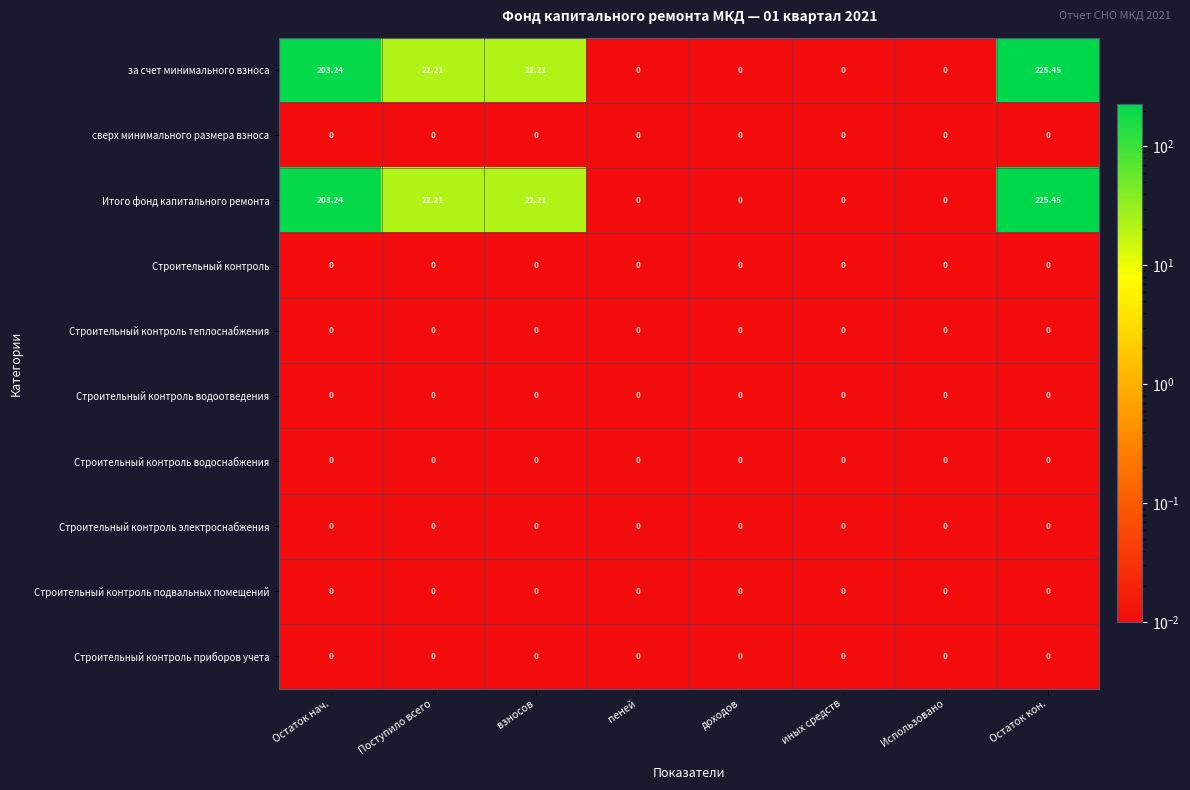

Which category has the highest value in the за счет минимального взноса series?

Остаток кон.